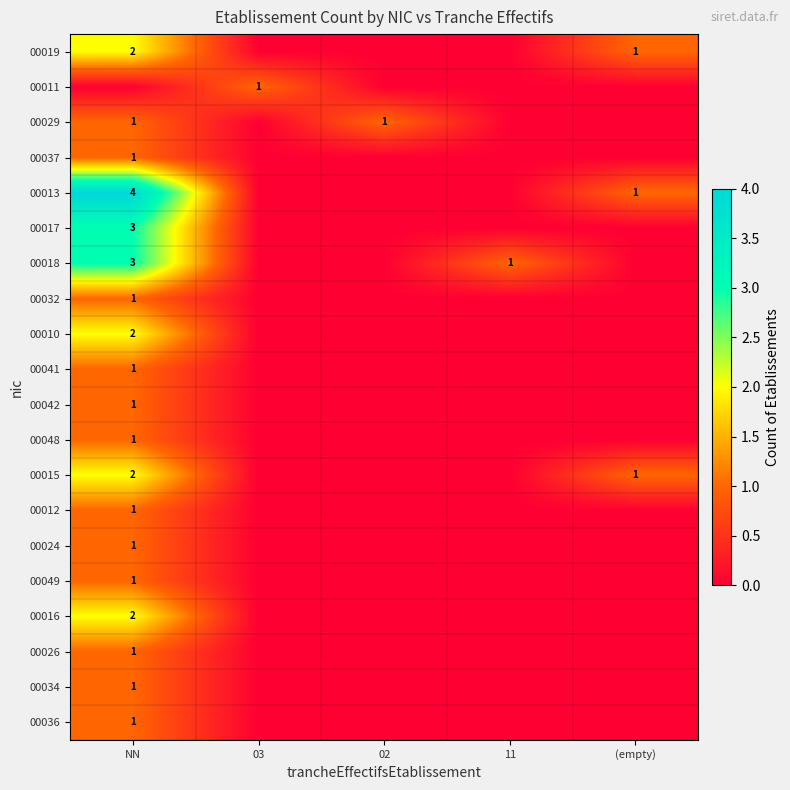

Is it true that 00024 equals 1 at NN?

True